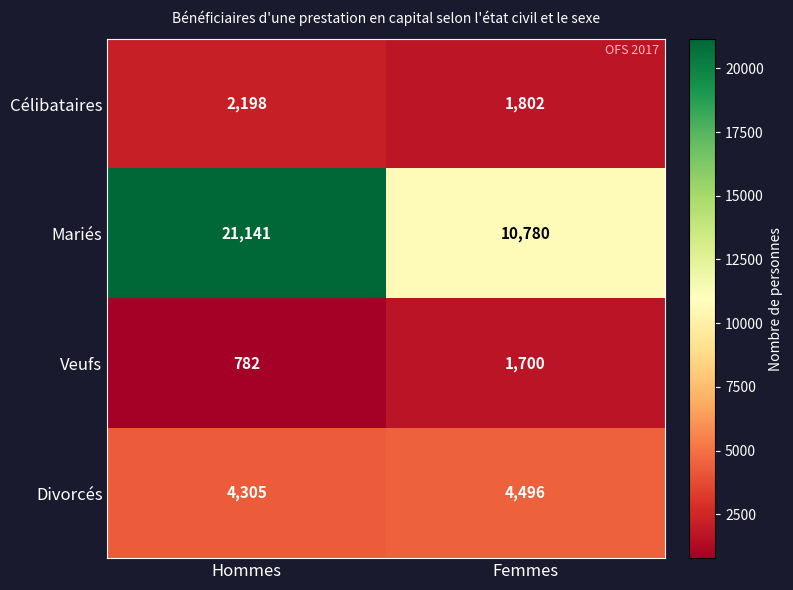

What is the minimum value shown in the chart?

782